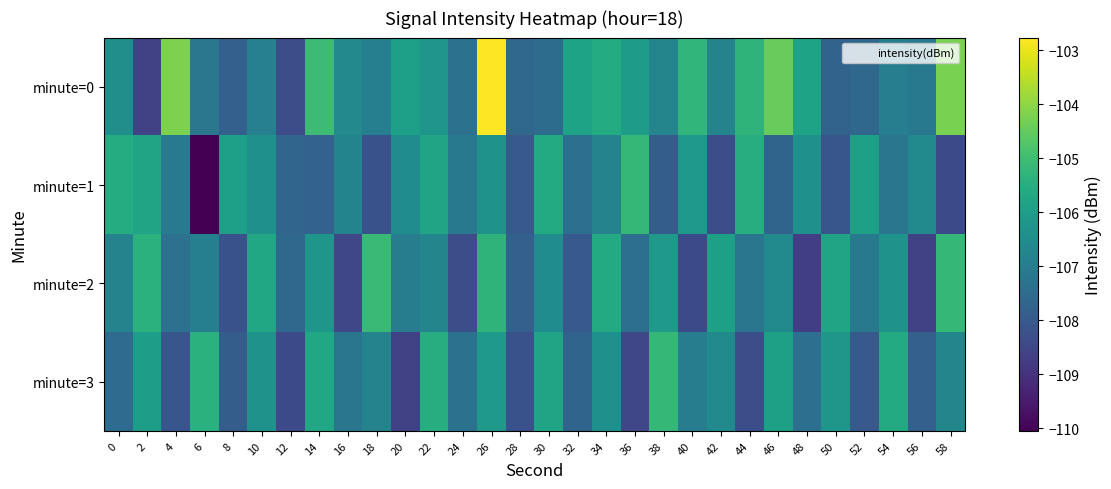

What is the difference between the highest and lowest values at 14?

2.7